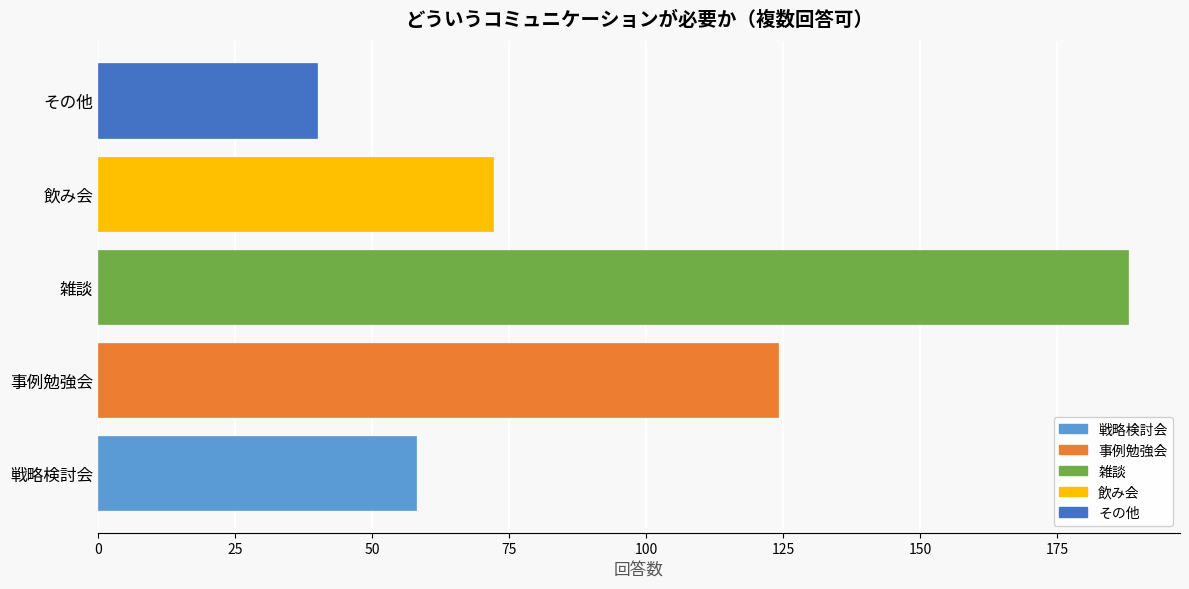

What is the approximate value at その他, to the nearest 50?

50